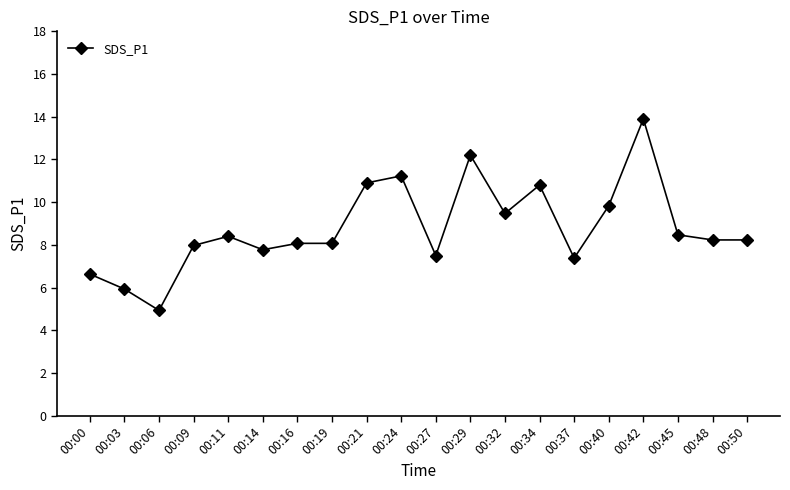

Does the chart have visible grid lines?

No